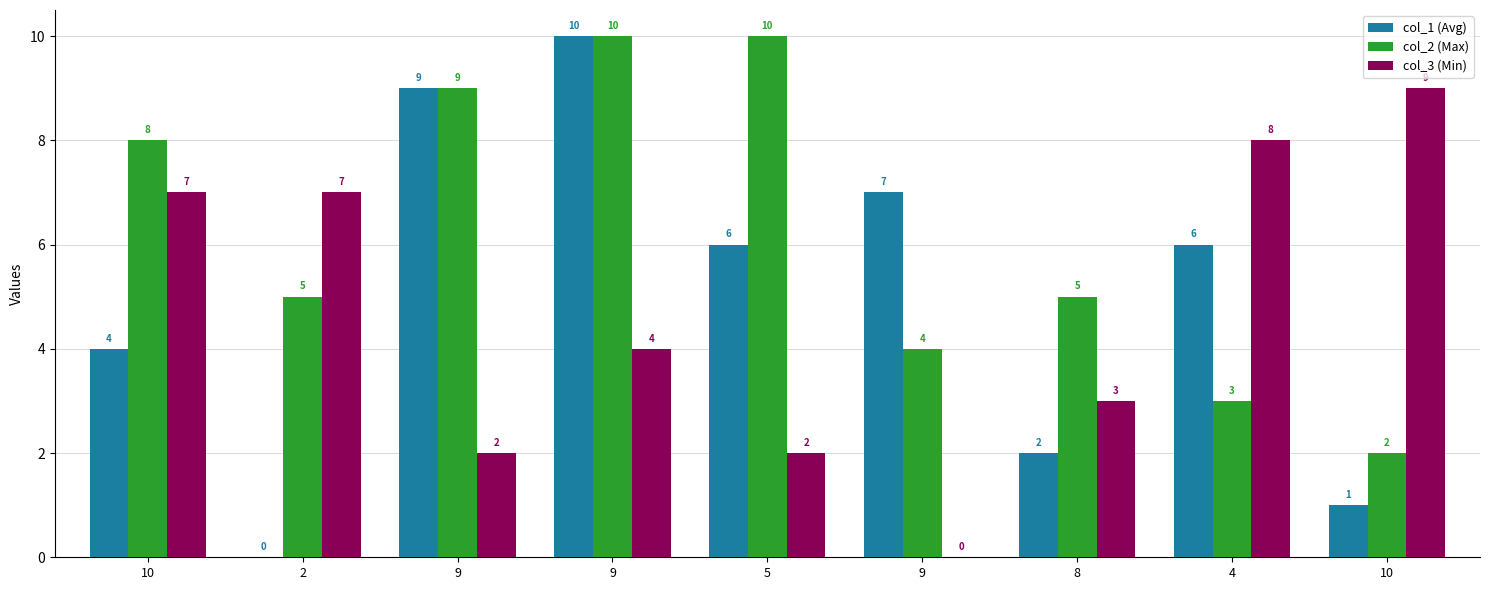

How many groups of bars are there?

9